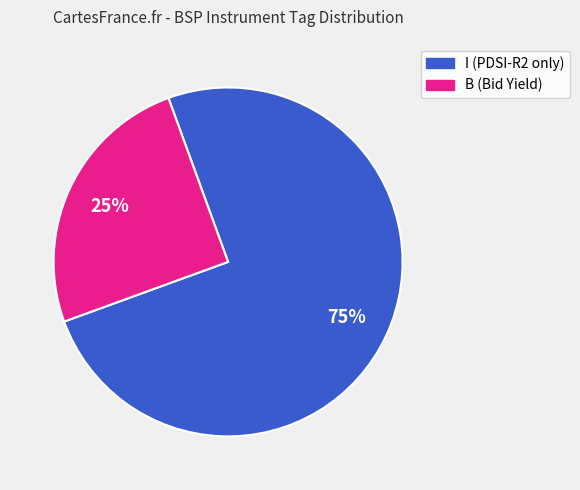

To the nearest percent, what is the difference between the largest and smallest slice percentages?

50%